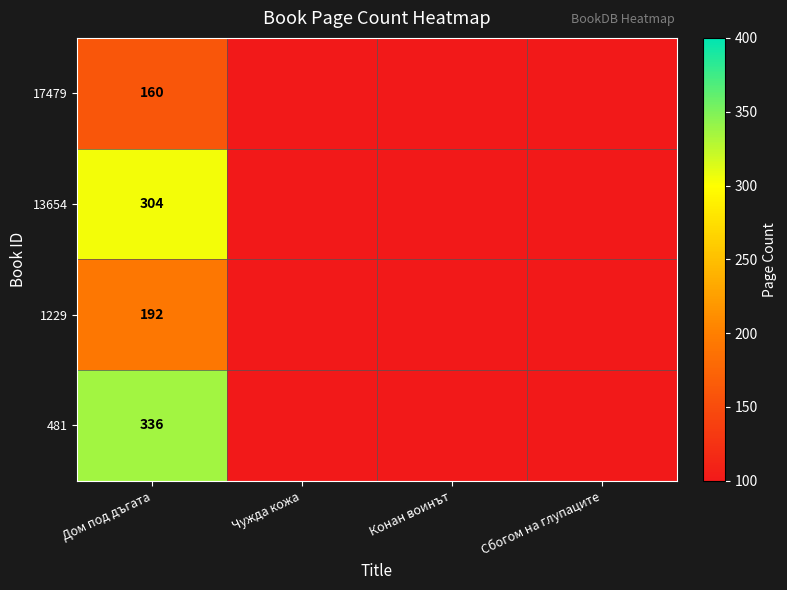

Is it true that 1229 equals 192 at Дом под дъгата?

True